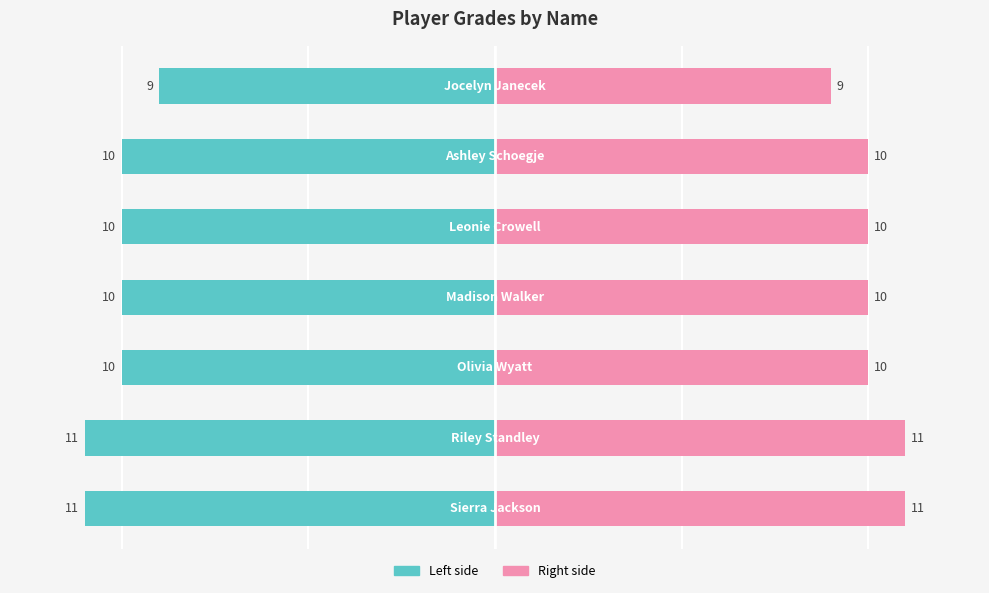

Reading left to right, transcribe all the data shown in this chart.

Grade (left): -11	-11	-10	-10	-10	-10	-9
Grade (right): 11	11	10	10	10	10	9